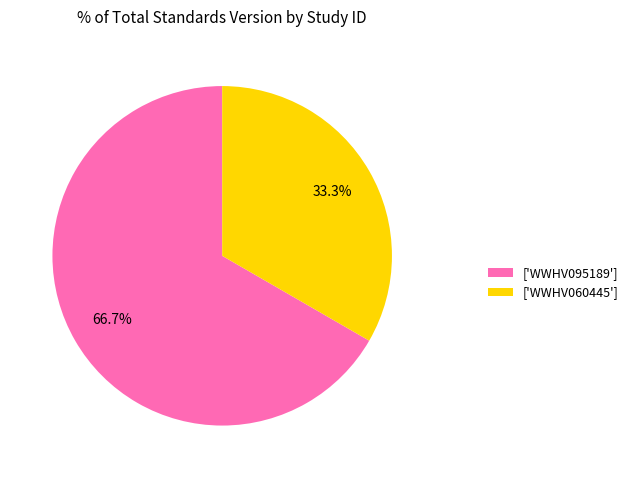

Which category accounts for the majority?

['WWHV095189']